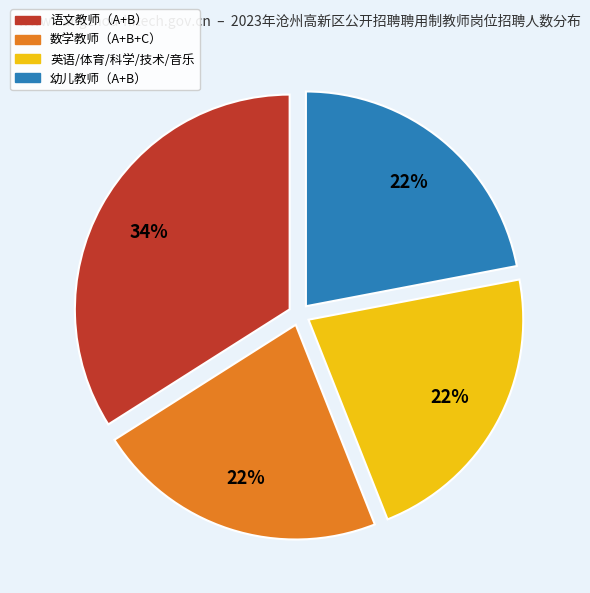

Combined, do 英语/体育/科学/技术/音乐 and 数学教师（A+B+C） account for over 50%?

No